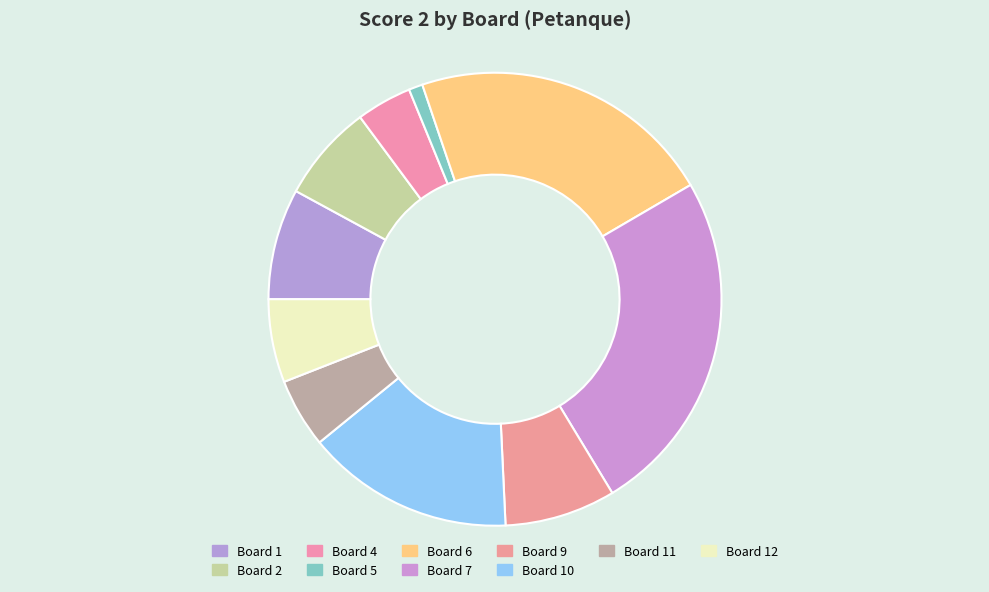

How many segments does this pie chart have?

10